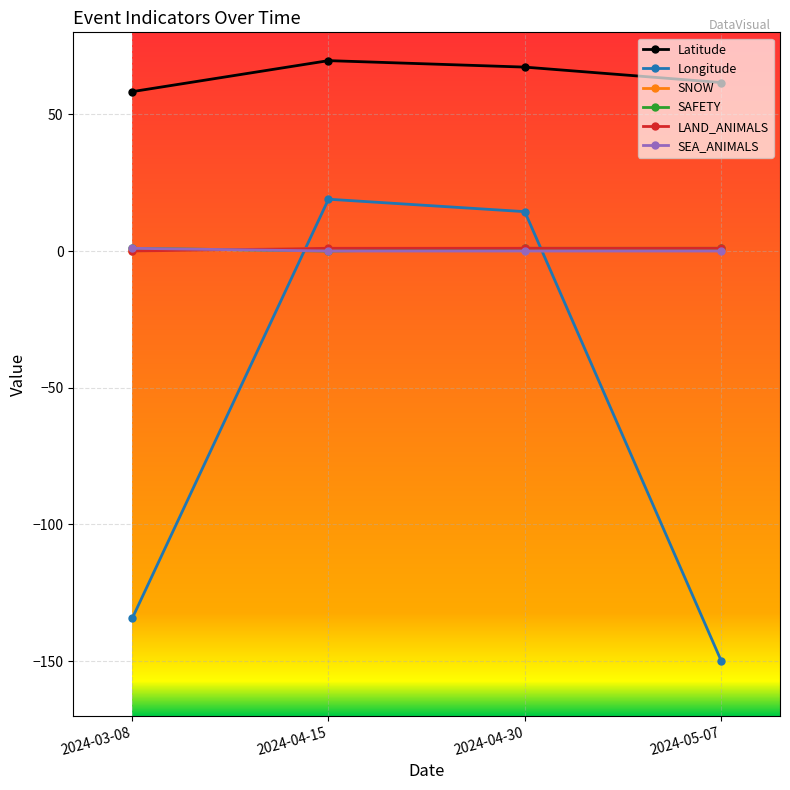

Which series changed the most between 2024-03-08 and 2024-05-07?

Longitude